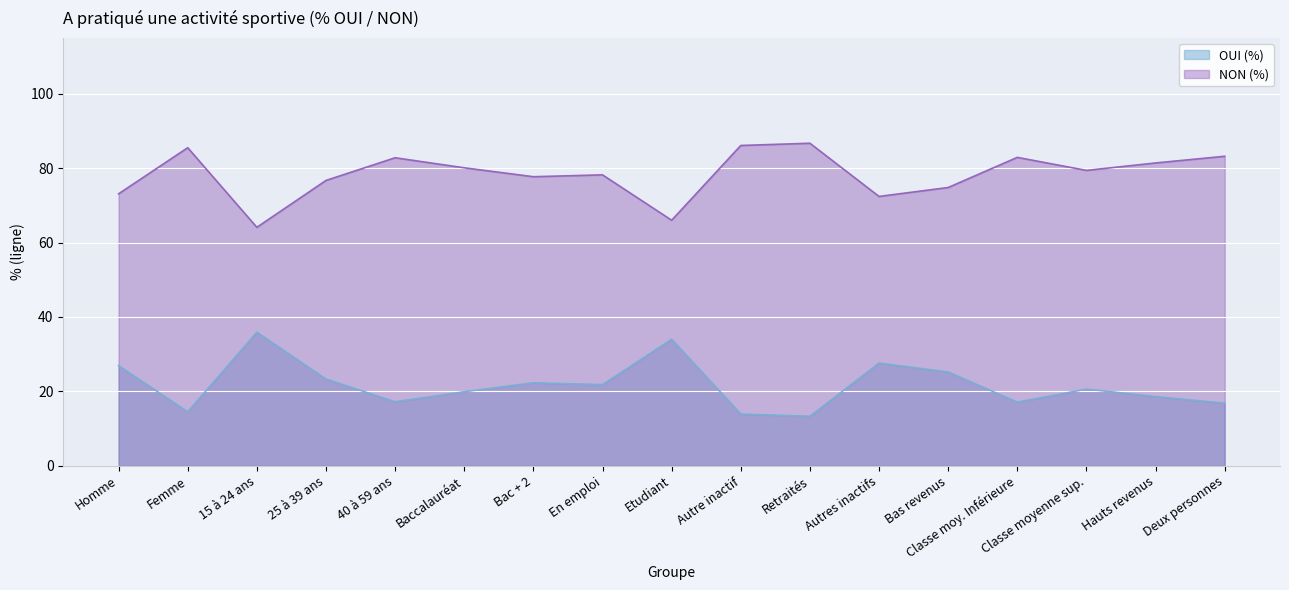

Where is the first local maximum for OUI (%)?

15 à 24 ans